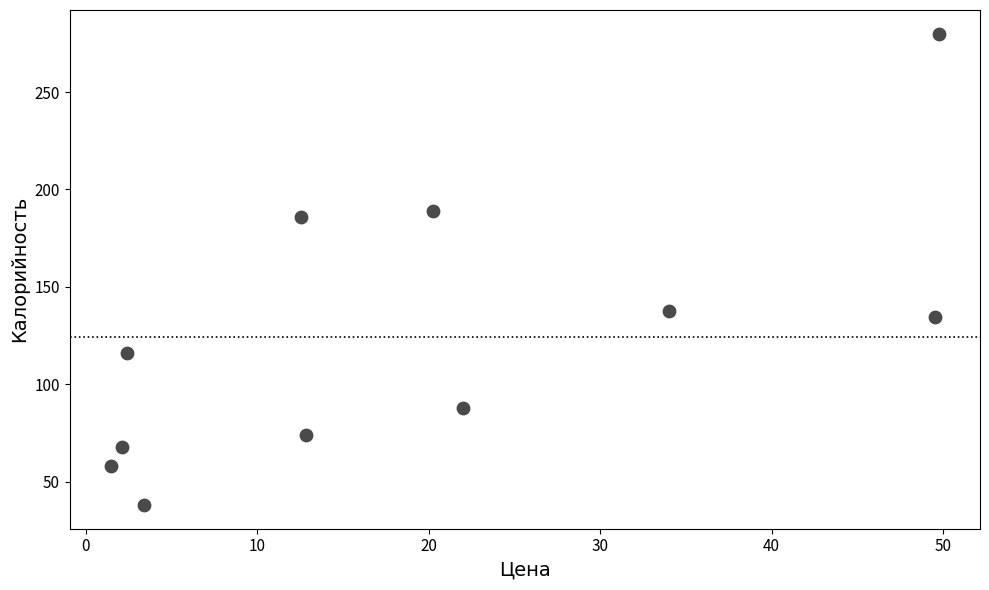

What is the average Y value?

124.5